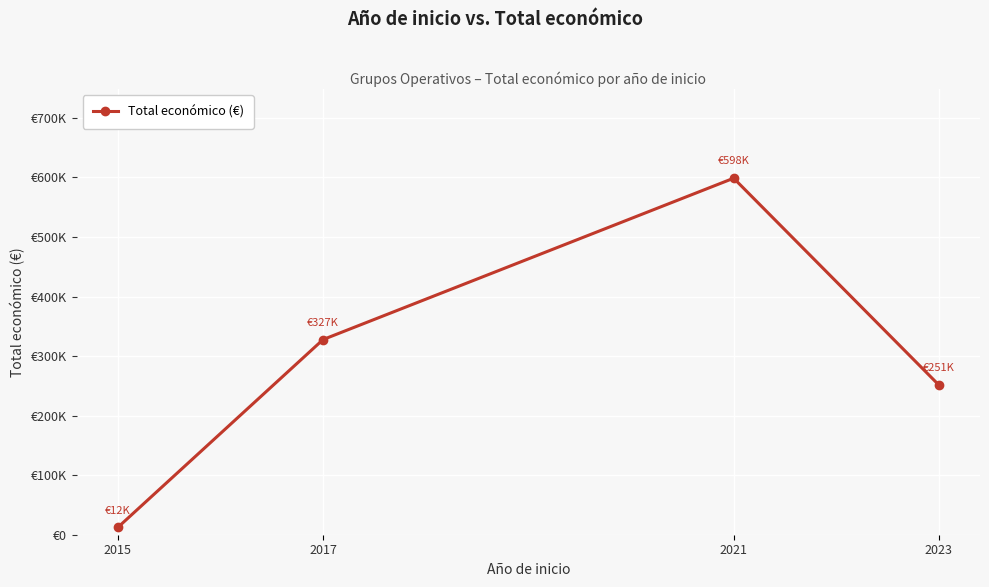

Is this an area chart (filled region under the line)?

No